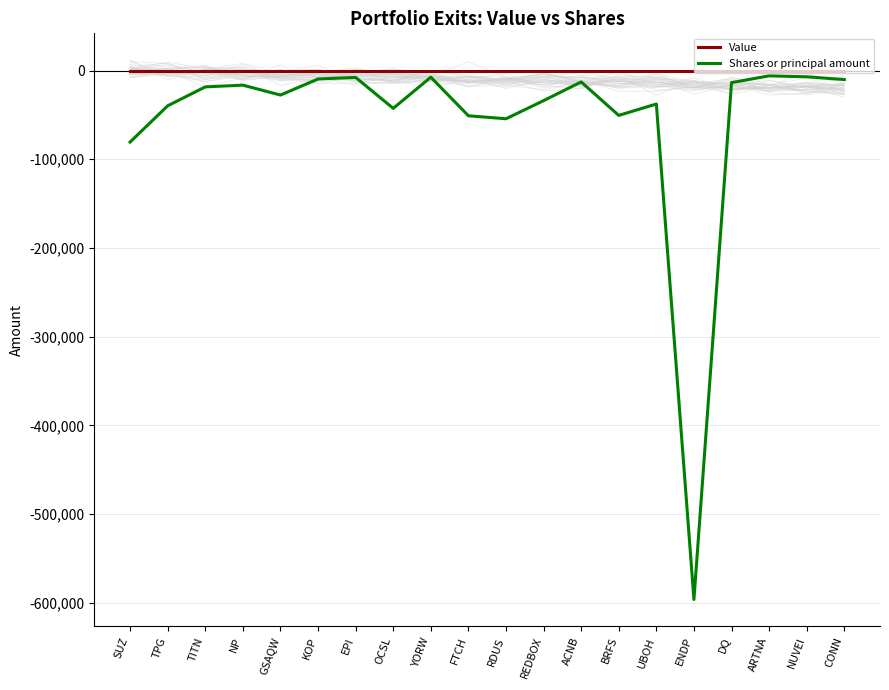

How many lines are shown in the chart?

2